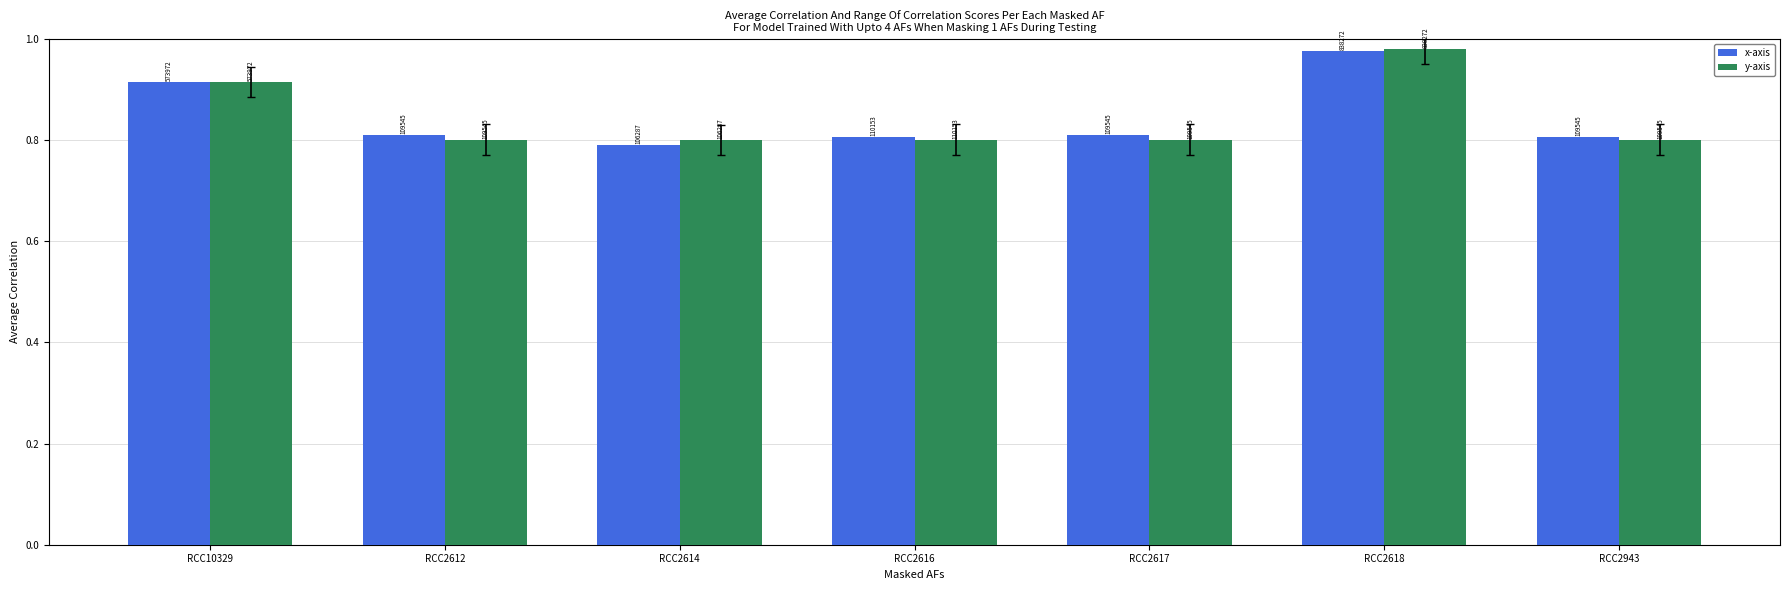

How many bars are there in each group?

2